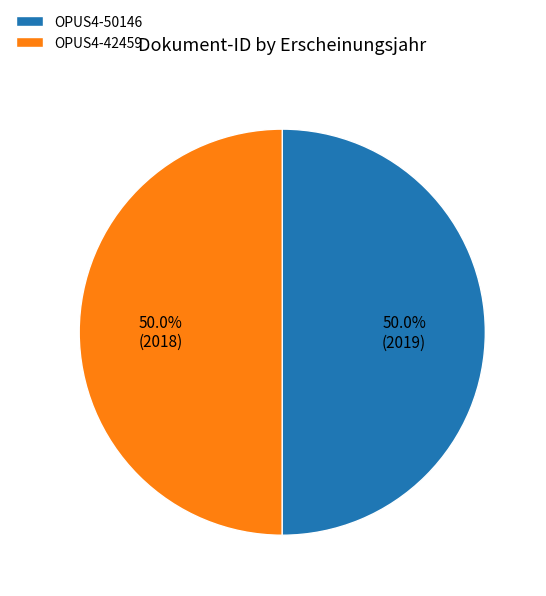

What is the ratio of the value at OPUS4-42459 to the value at OPUS4-50146?

1.0